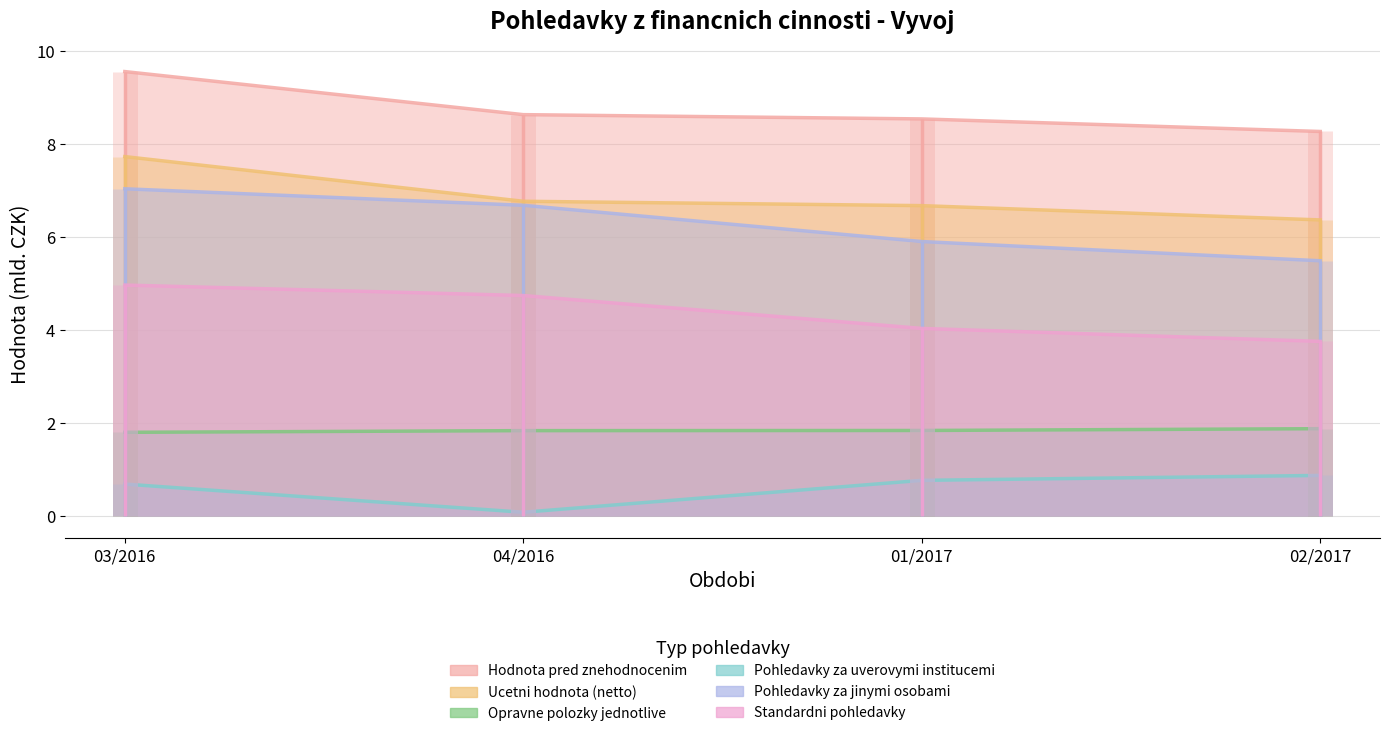

Rank the series by their maximum value, from lowest to highest.

Pohledavky za uverovymi institucemi, Opravne polozky jednotlive, Standardni pohledavky, Pohledavky za jinymi osobami, Ucetni hodnota (netto), Hodnota pred znehodnocenim